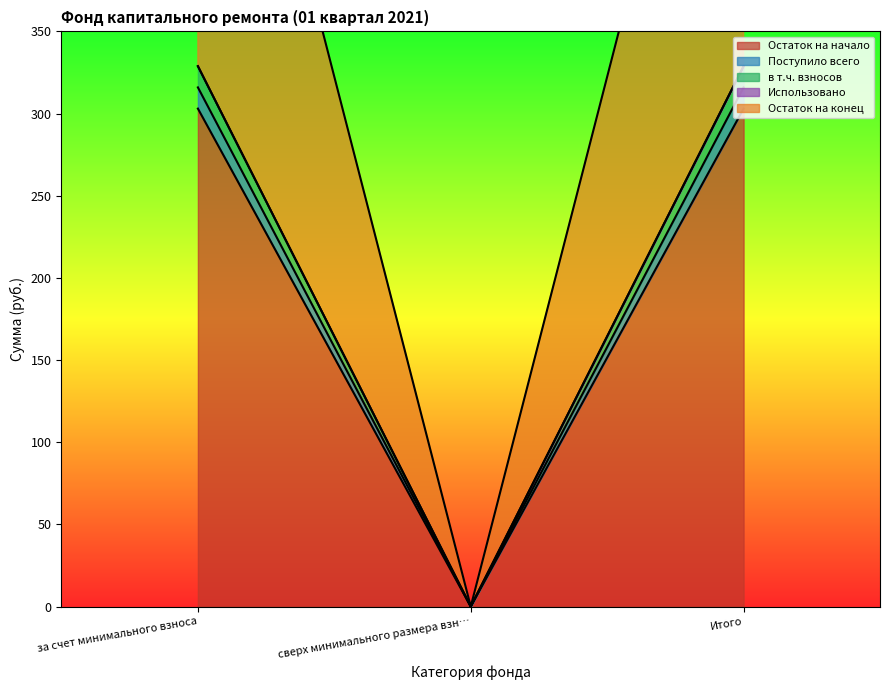

At which category does the chart reach its peak across all series?

за счет минимального взноса